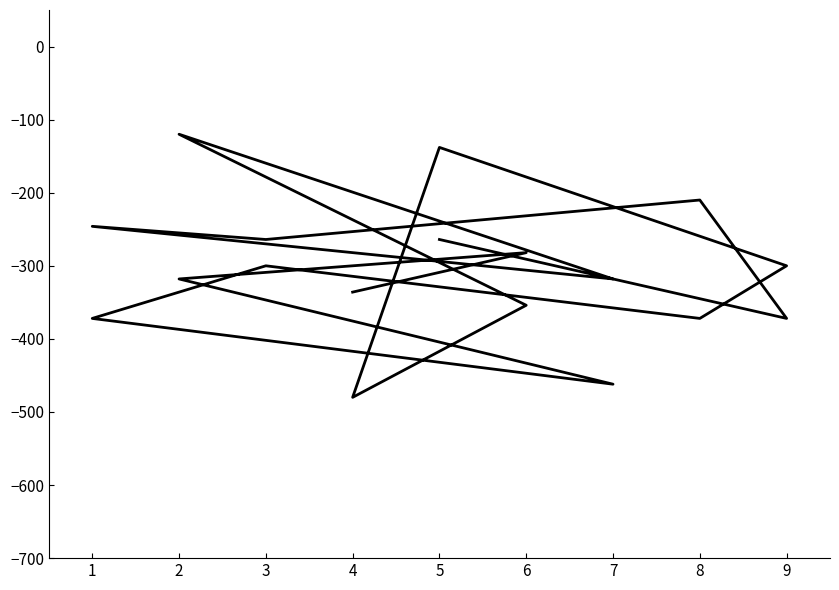

List the labels in order of value, largest first.

2, 5, 8, 1, 5, 3, 6, 9, 3, 7, 2, 4, 6, 9, 8, 1, 7, 4